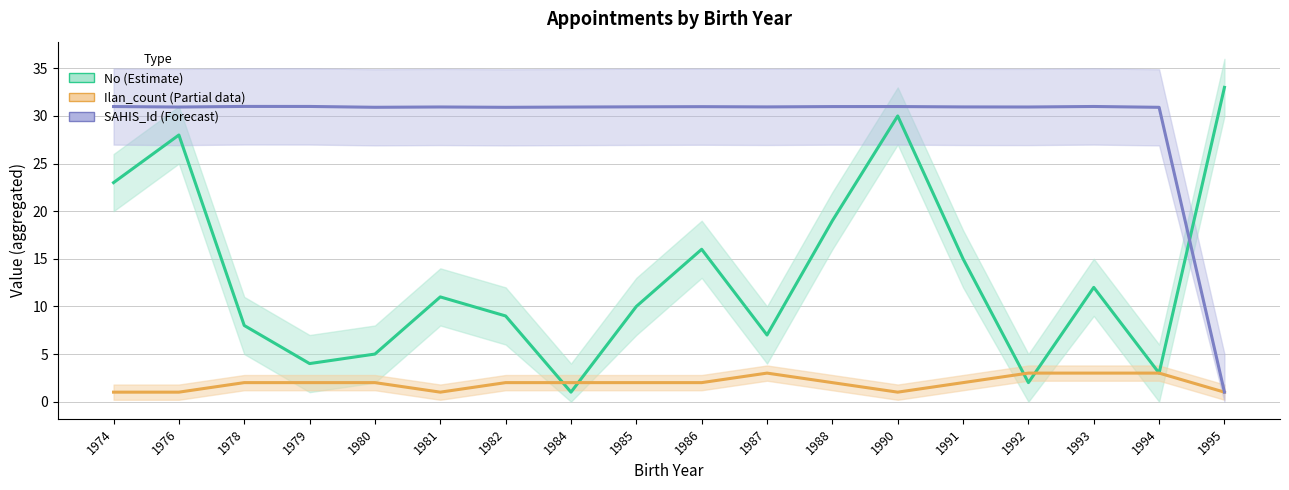

How many values in the Ilan_count series are below 2?

5